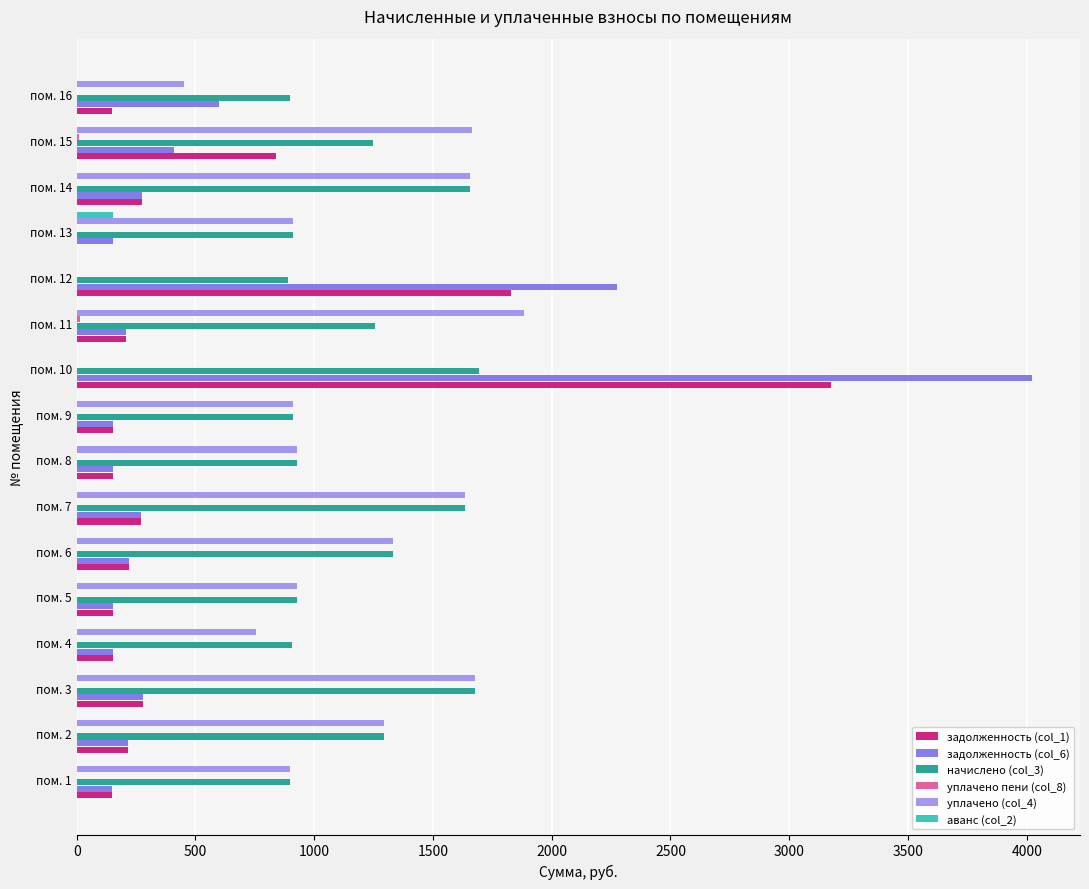

Which category has the highest value in the задолженность (col_6) series?

пом. 10